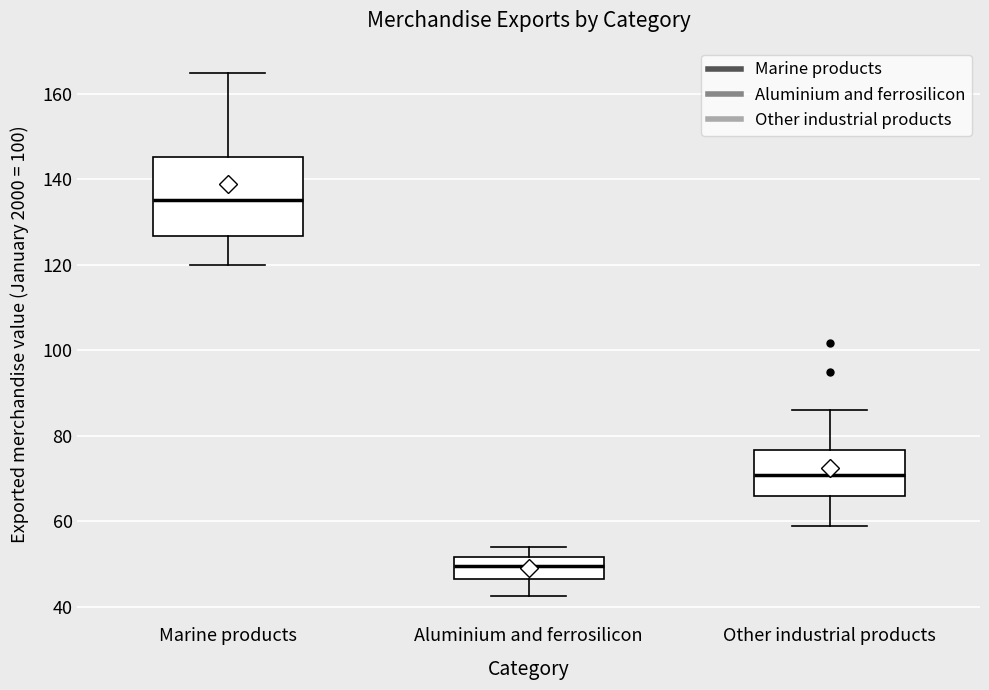

Reading left to right, read every box against the y-axis: the position of its median line, the range the box covers, and the ends of its whiskers. The values are not printed on the chart, so give them approximately, as read against the axis.

Marine products: median 136, box 126 to 146, whiskers 120 to 164
Aluminium and ferrosilicon: median 50, box 46 to 52, whiskers 42 to 54
Other industrial products: median 70, box 66 to 76, whiskers 60 to 86